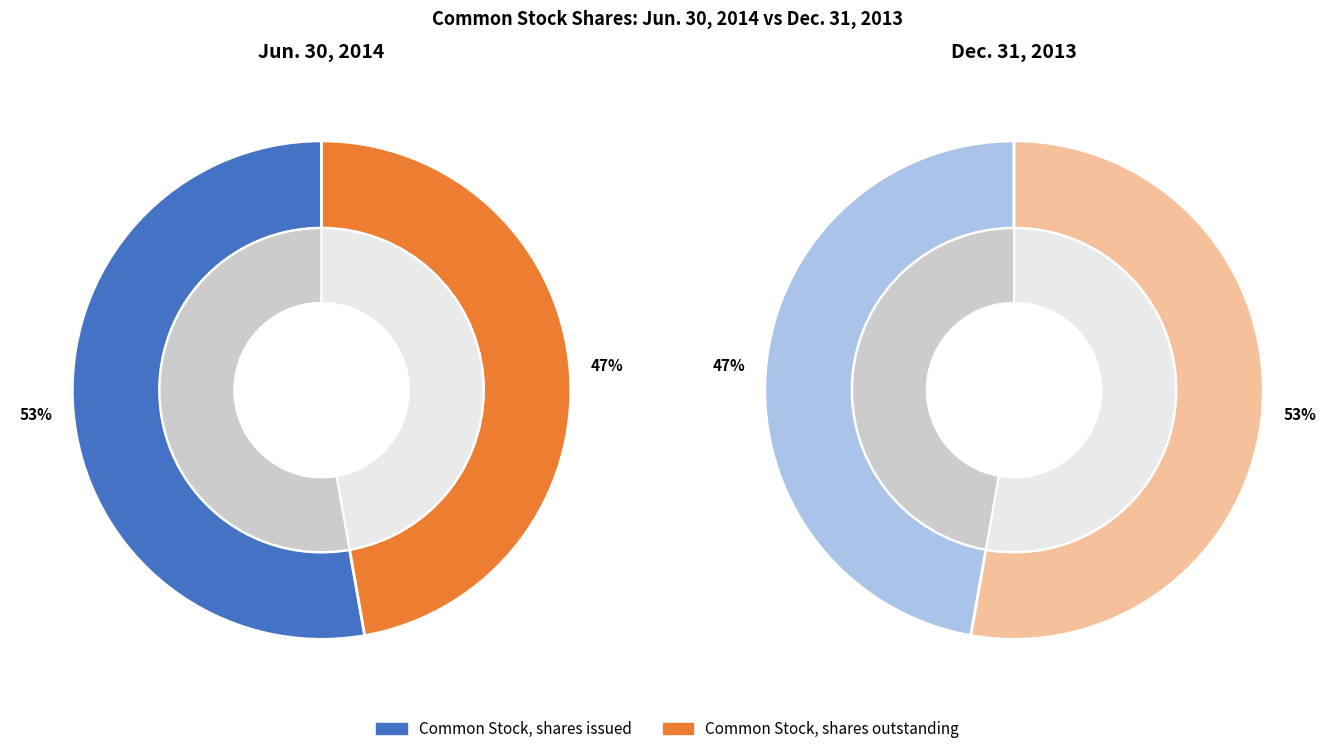

Is there a majority slice in this chart?

Yes